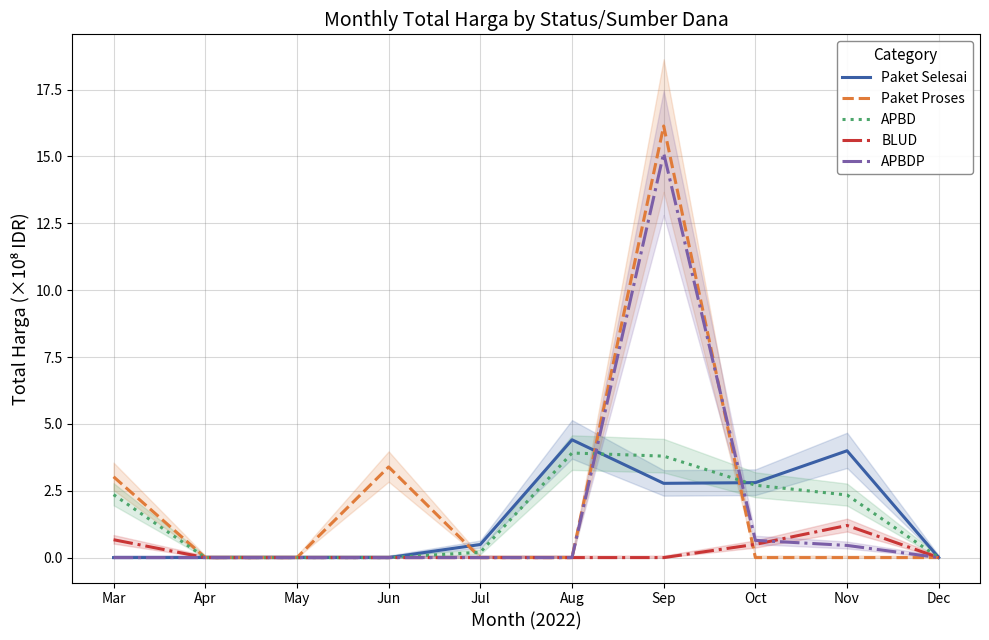

At Jul, list the series in order from smallest to largest.

Paket Proses, BLUD, APBDP, APBD, Paket Selesai